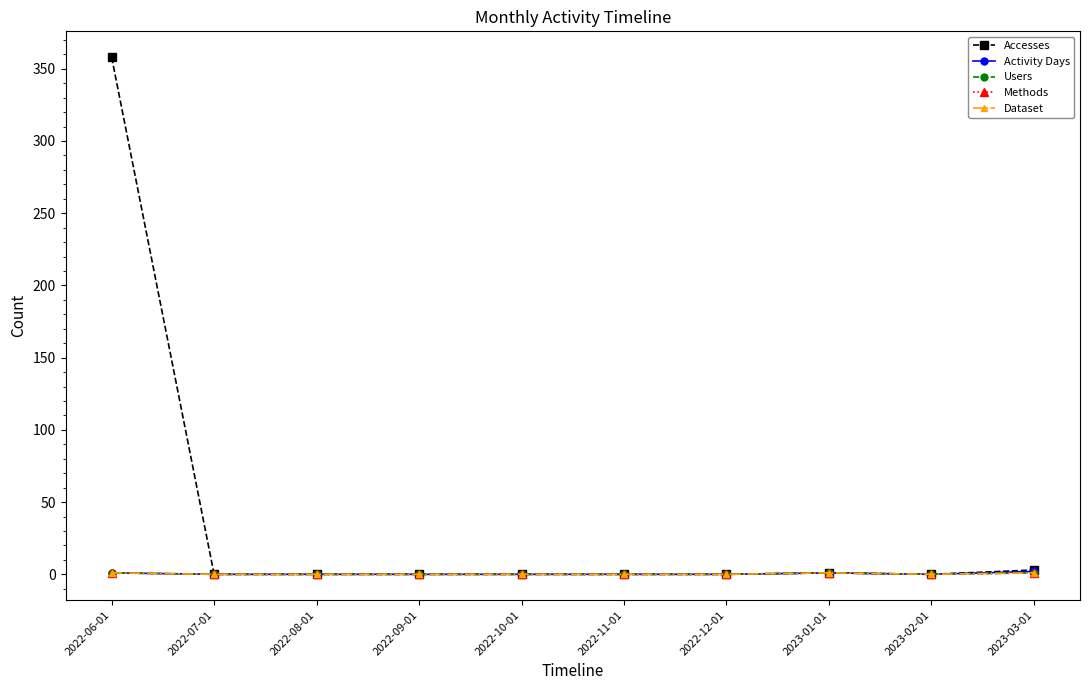

Is this an area chart (filled region under the line)?

No